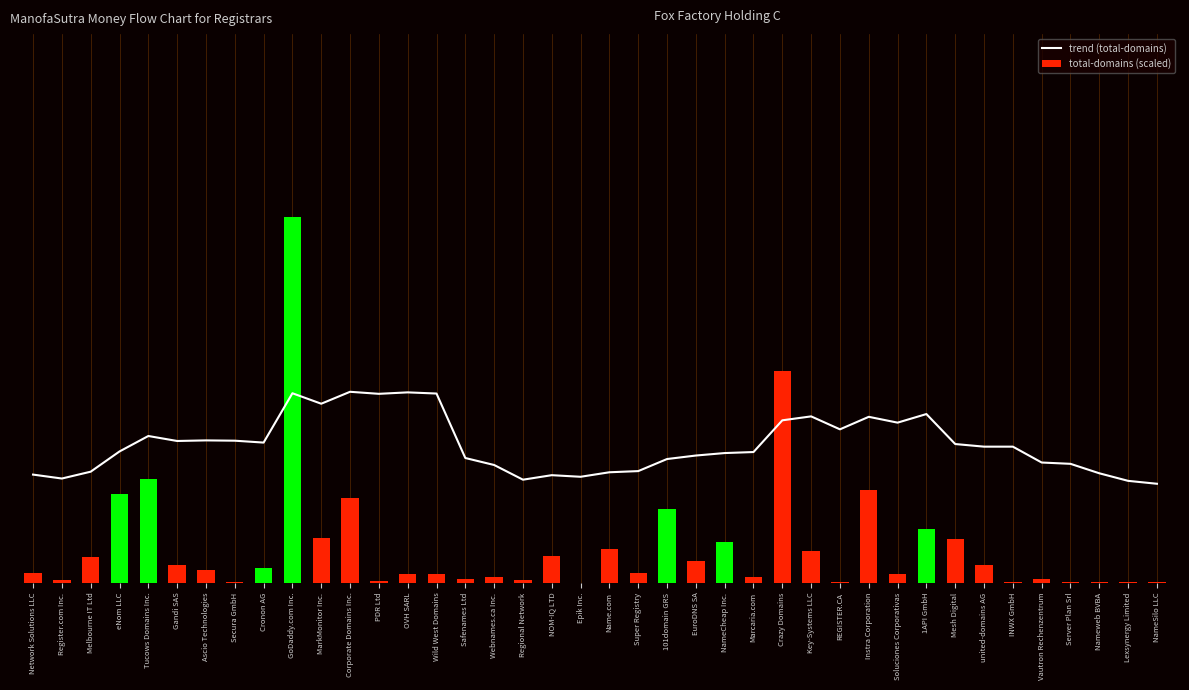

What is the value of the total-domains (scaled) bar at the 30th from the left?

75.8